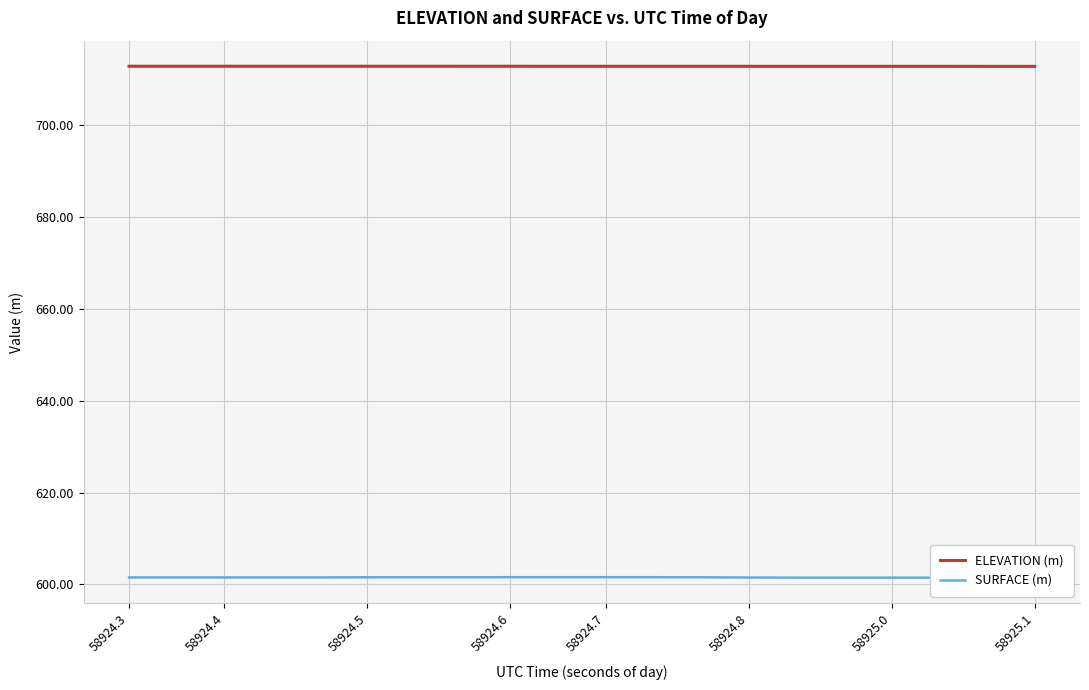

Reading left to right, transcribe all the data shown in this chart.

ELEVATION (m): 712.9	712.9	712.9	712.9	712.9	712.9	712.9	712.9	712.9	712.9	712.9	712.9	712.9	712.9	712.9	712.9	712.9	712.9	712.8	712.8
SURFACE (m): 601.5	601.5	601.5	601.5	601.5	601.6	601.6	601.6	601.6	601.6	601.6	601.6	601.6	601.5	601.5	601.5	601.5	601.5	601.5	601.5